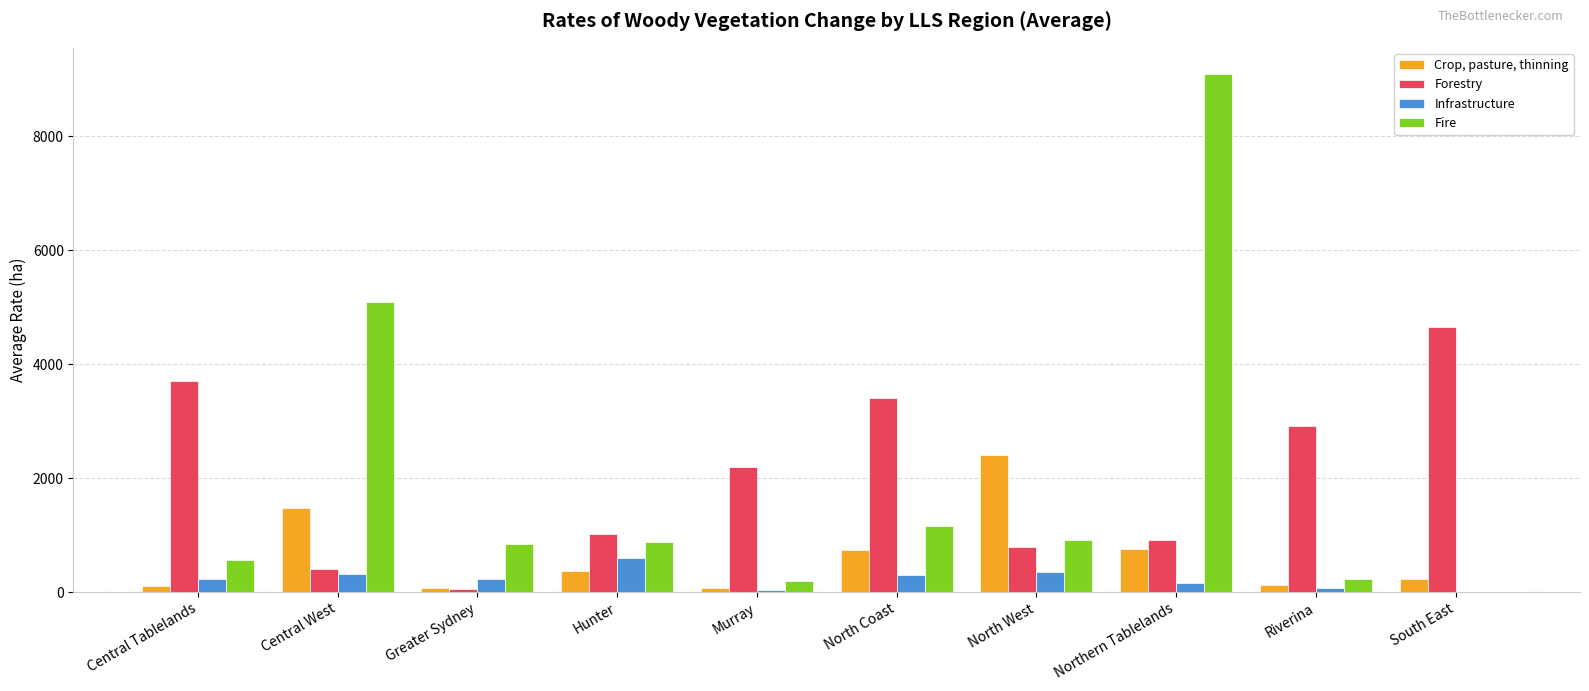

Which category has the highest value in the Crop, pasture, thinning series?

North West